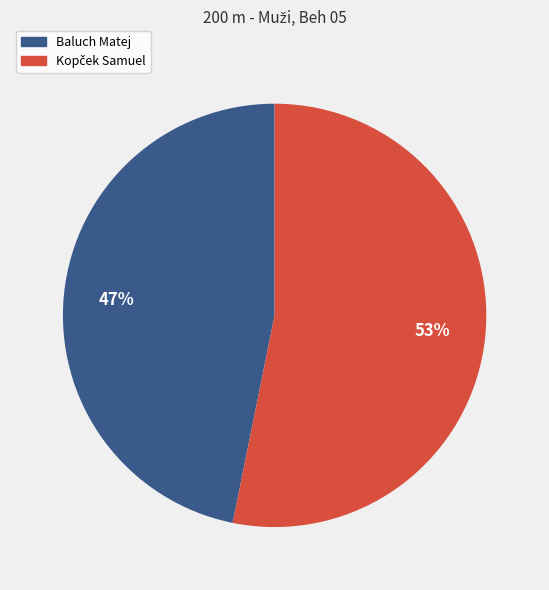

Which category has the smallest portion of the pie?

Baluch Matej